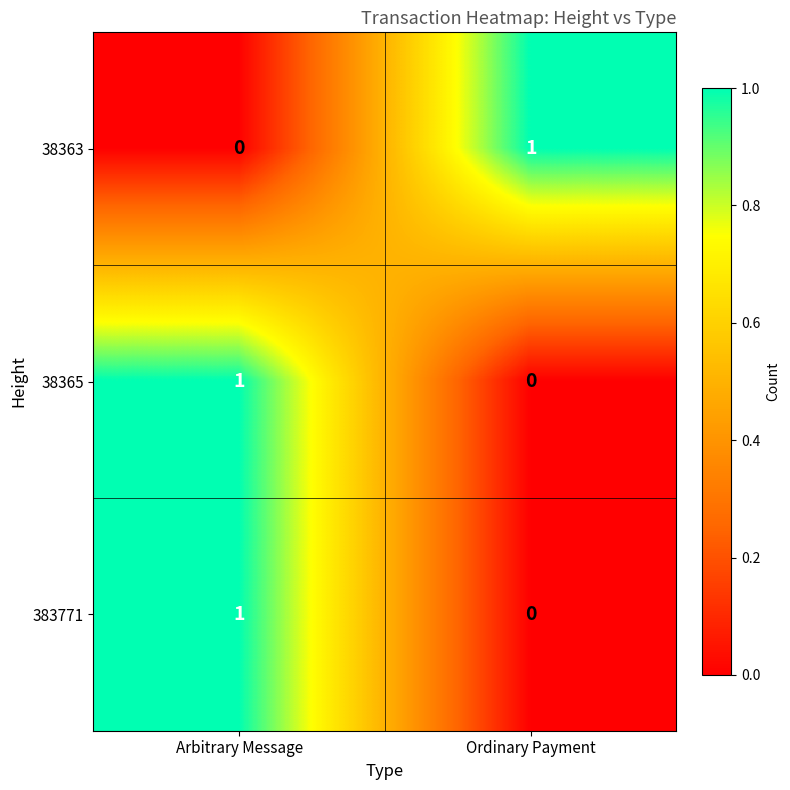

Reading left to right, list all the values displayed in this chart.

38363: 0	1
38365: 1	0
383771: 1	0